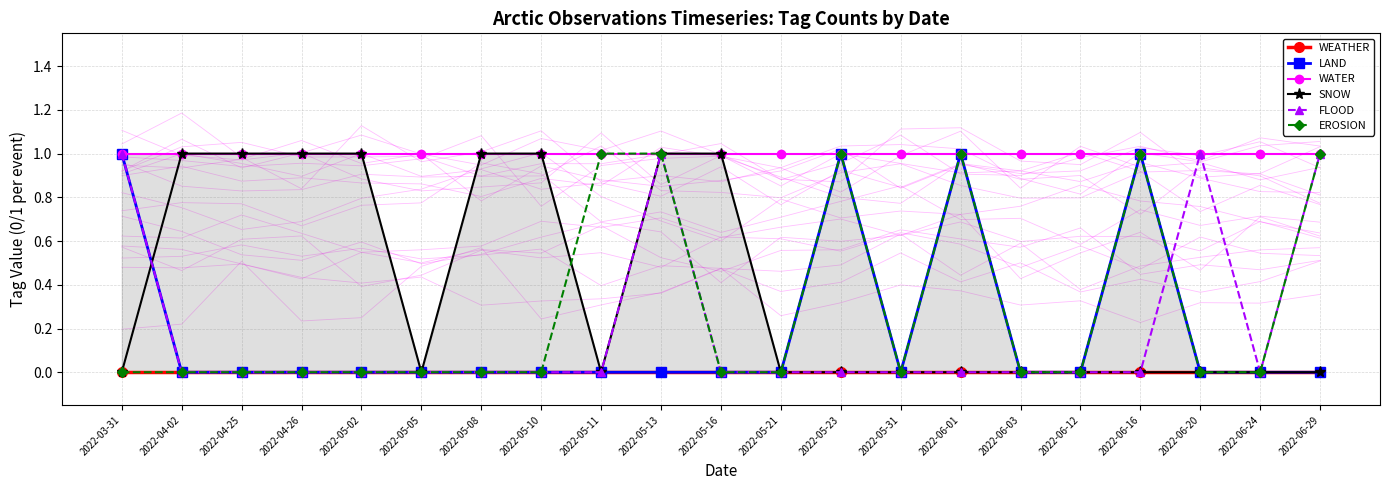

True or false: EROSION and LAND cross at least once.

False